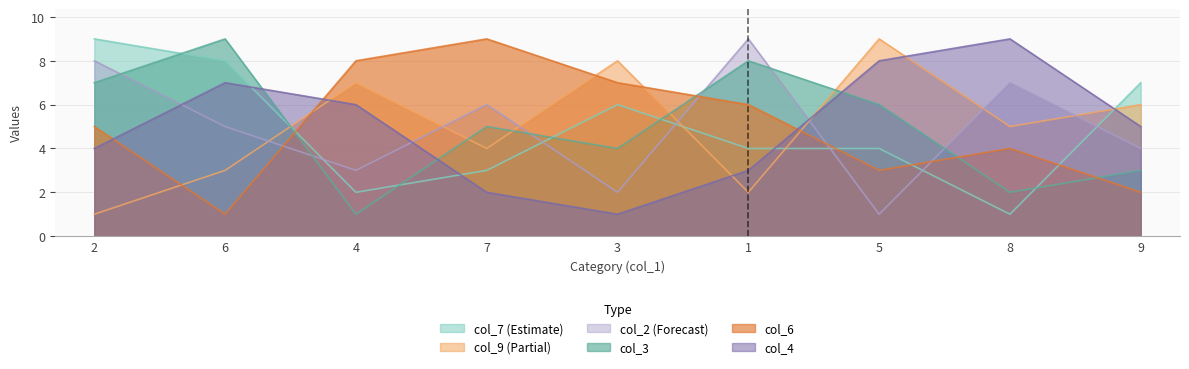

Count the number of categories in the chart.

9